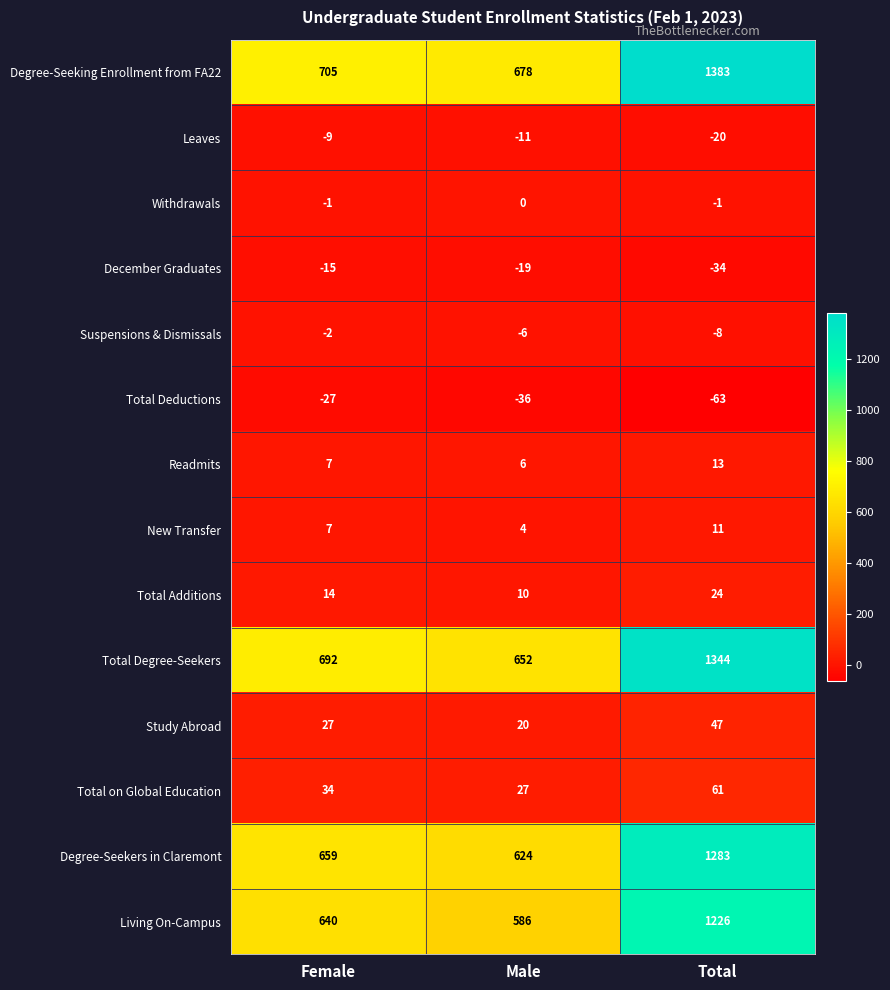

At which category is the sum across all series the highest?

Total